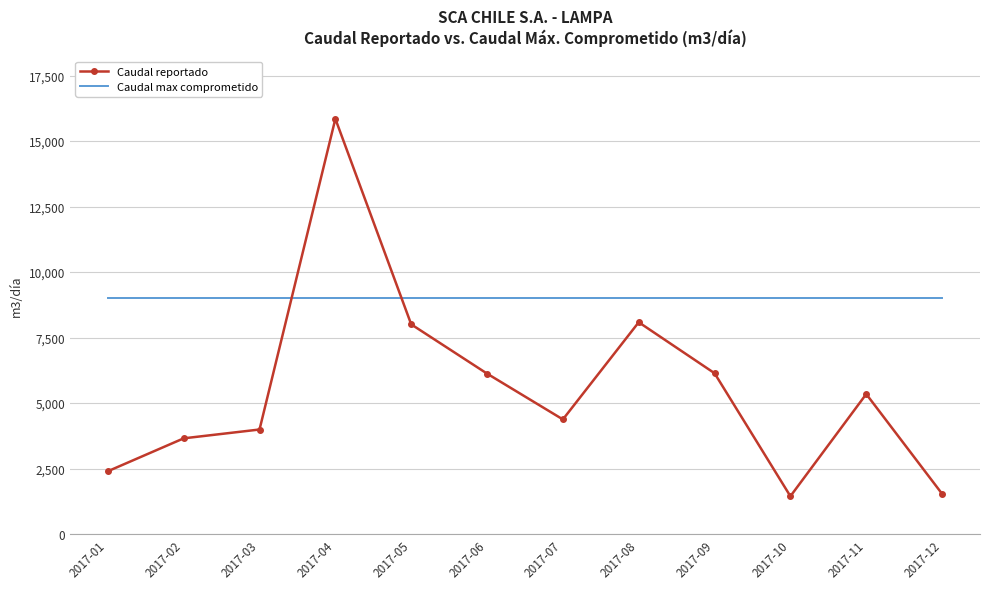

Which category has the highest value across all series?

2017-04